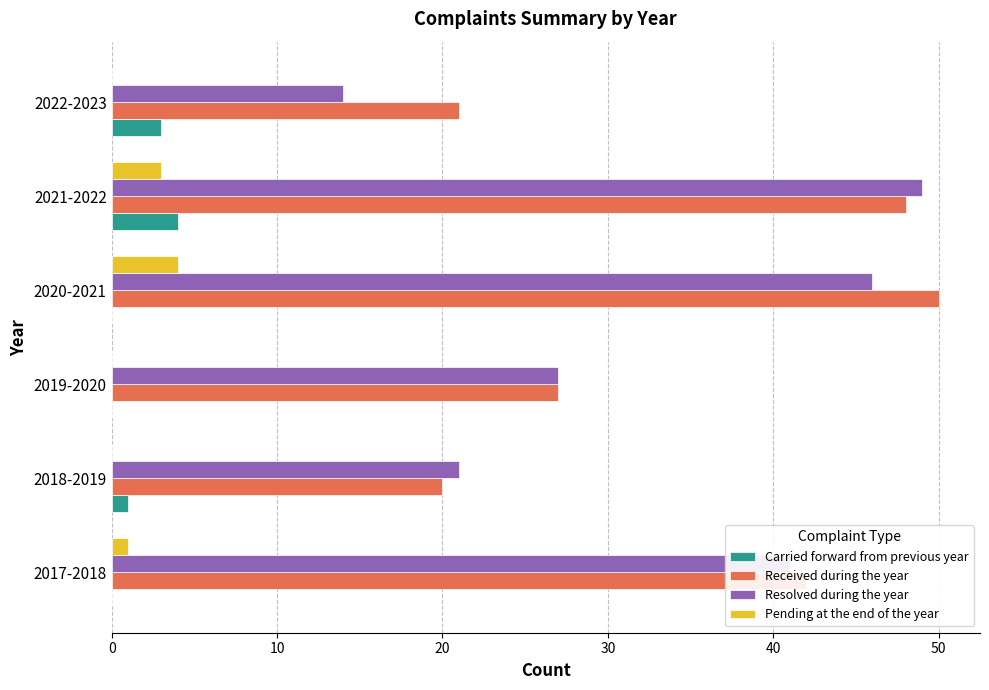

Is it true that Resolved during the year equals 24 at 2021-2022?

False